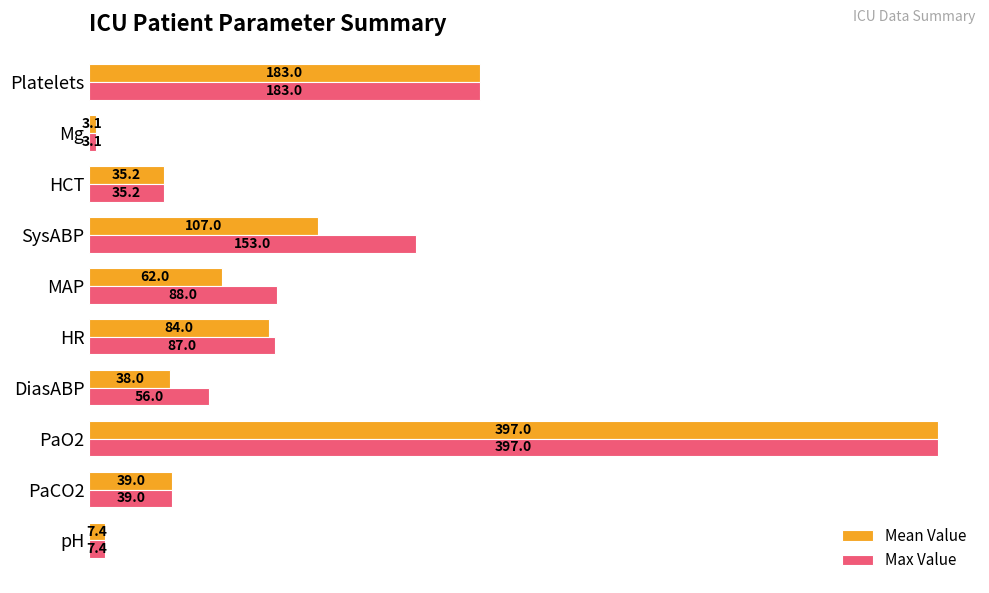

At which label is Mean Value closest to 200?

Platelets